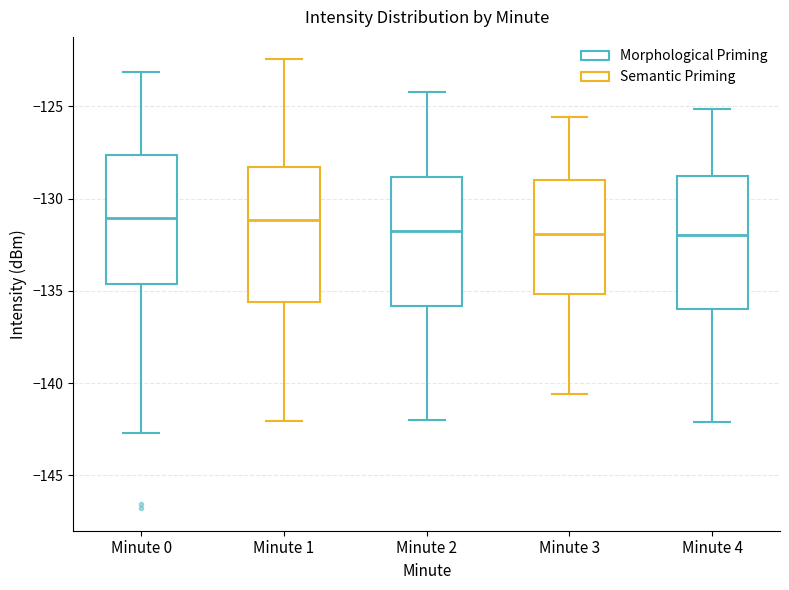

Where does the median line of the box for Minute 1 sit on the y-axis? The values are not printed on the chart, so give them approximately, as read against the axis.

-131.0